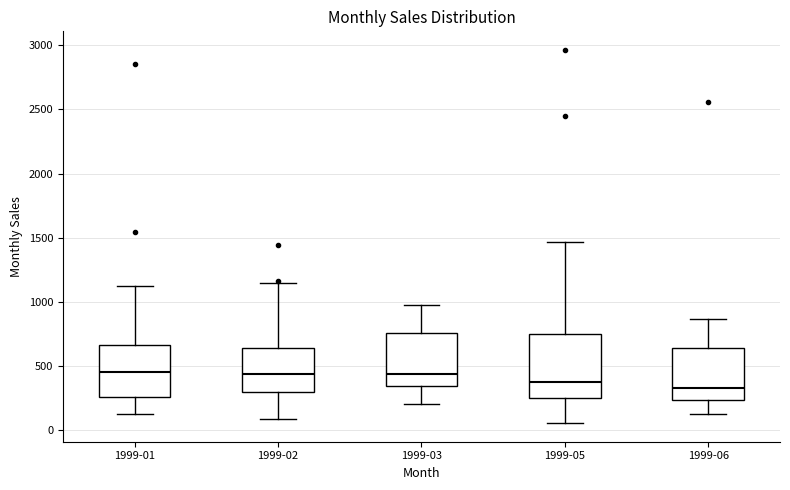

Reading left to right, read every box against the y-axis: the position of its median line, the range the box covers, and the ends of its whiskers. The values are not printed on the chart, so give them approximately, as read against the axis.

1999-01: median 450, box 250 to 650, whiskers 150 to 1100
1999-02: median 450, box 300 to 650, whiskers 100 to 1150
1999-03: median 450, box 350 to 750, whiskers 200 to 1000
1999-05: median 400, box 250 to 750, whiskers 50 to 1450
1999-06: median 350, box 250 to 650, whiskers 100 to 850